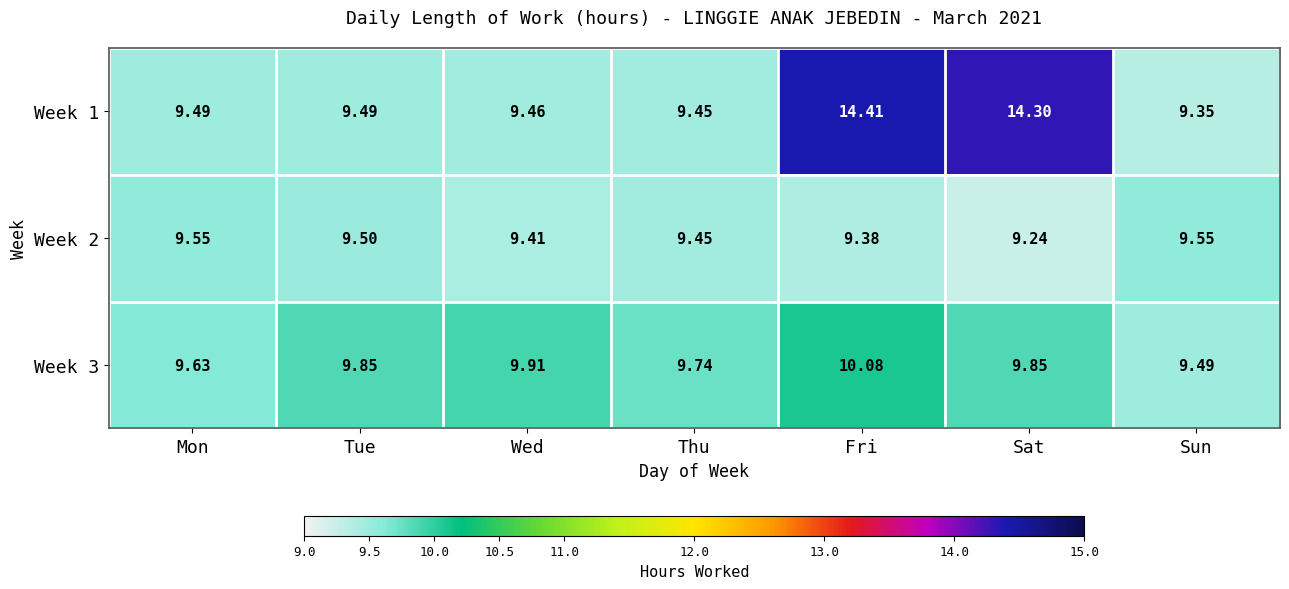

At which category is the sum across all series the highest?

Fri